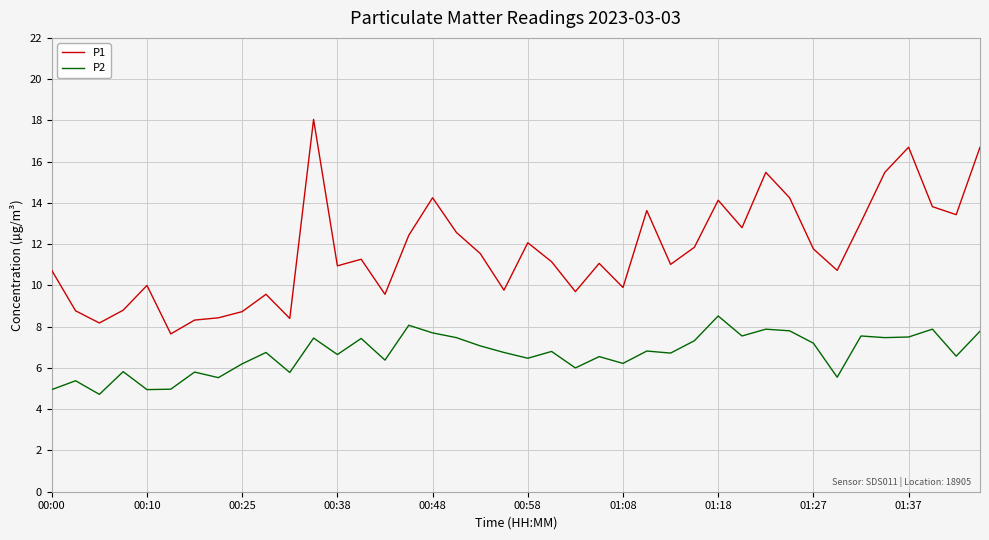

What is the highest value of the P2 series?

8.5